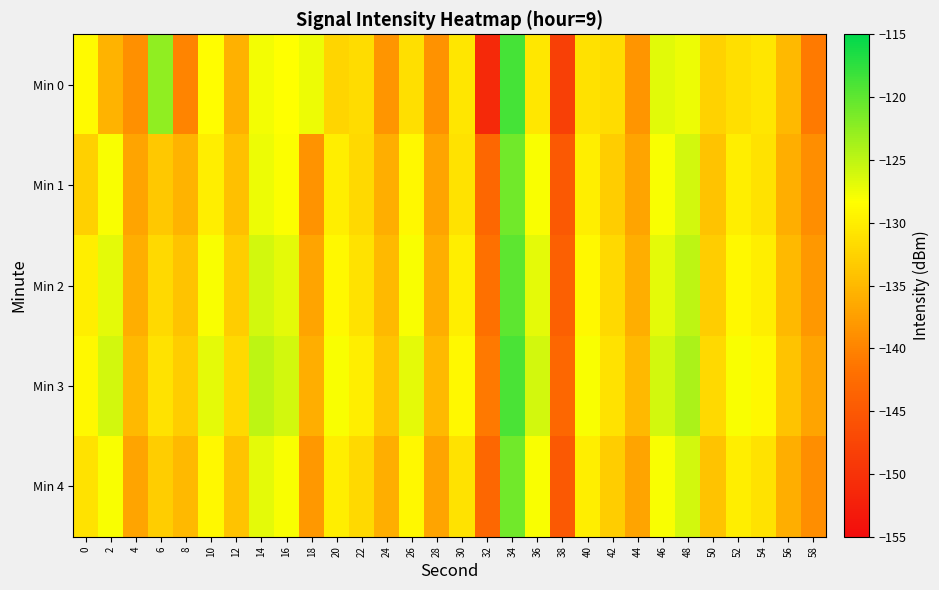

At which category does the chart reach its peak across all series?

34